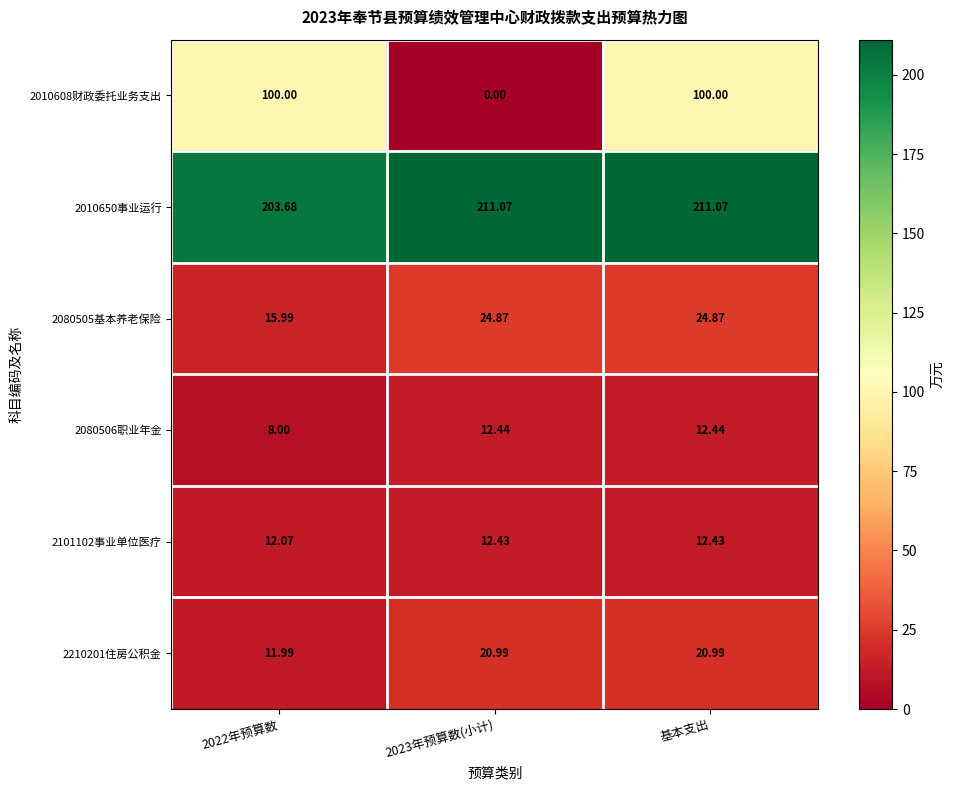

At which category is the sum across all series the highest?

基本支出